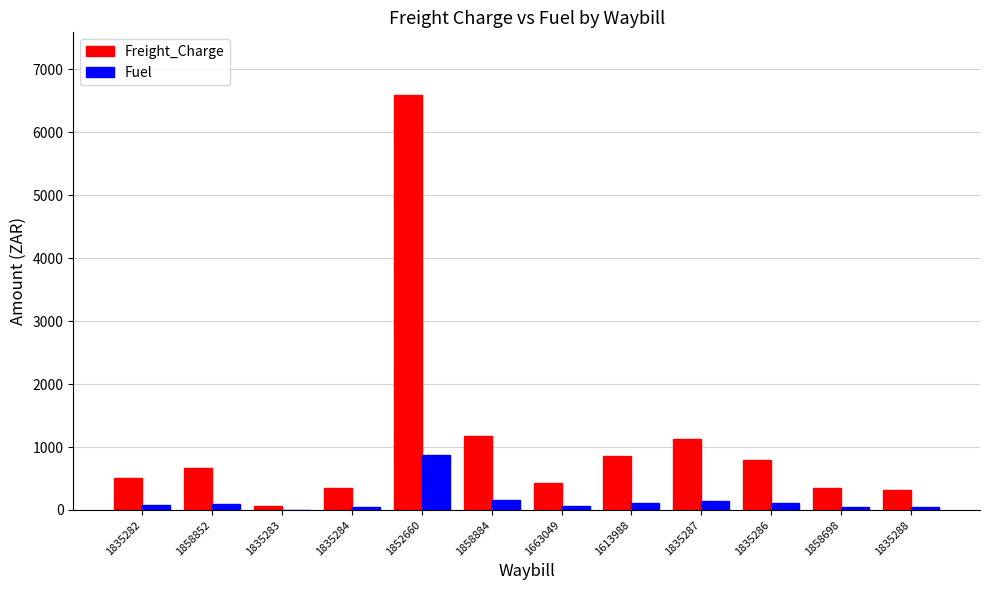

What is the sum of all Freight_Charge values?

13219.5